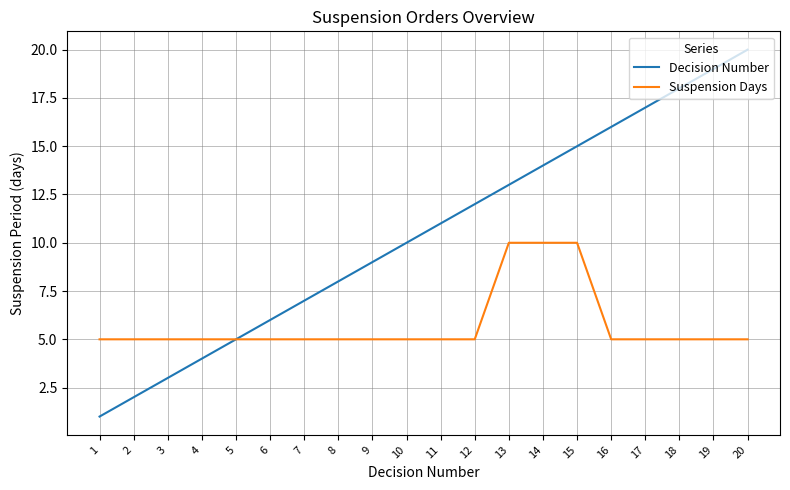

Rank the categories by Decision Number value from lowest to highest.

1, 2, 3, 4, 5, 6, 7, 8, 9, 10, 11, 12, 13, 14, 15, 16, 17, 18, 19, 20